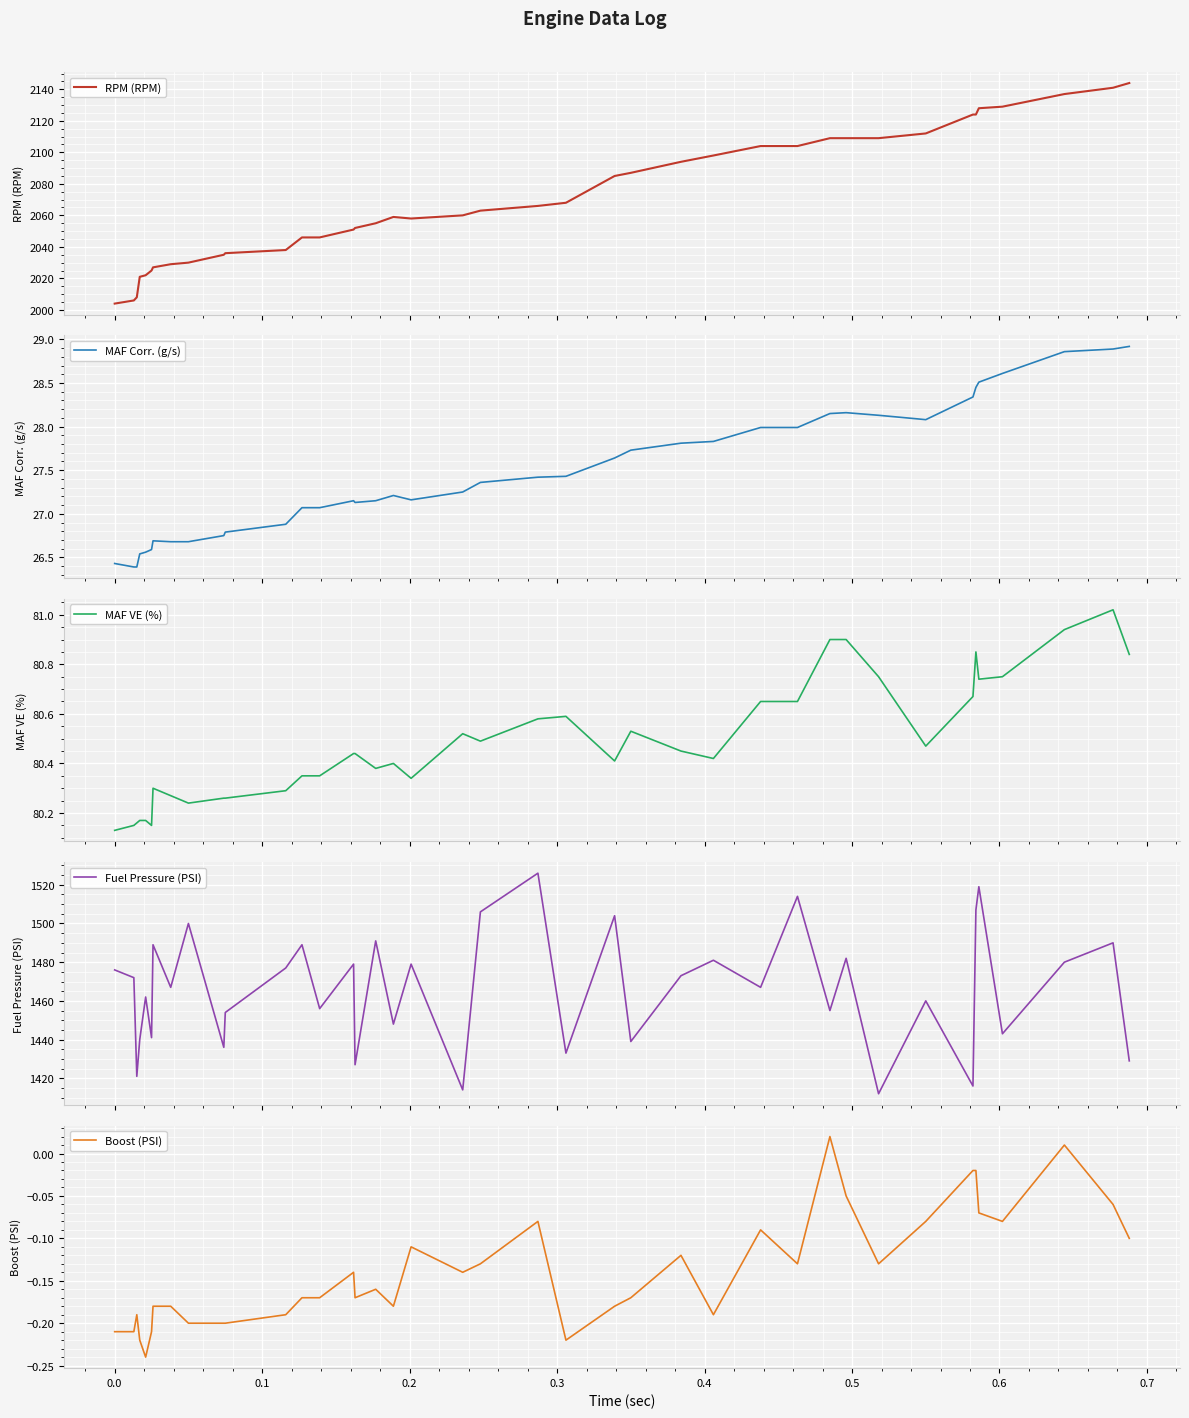

What is the maximum value for RPM (RPM)?

2144